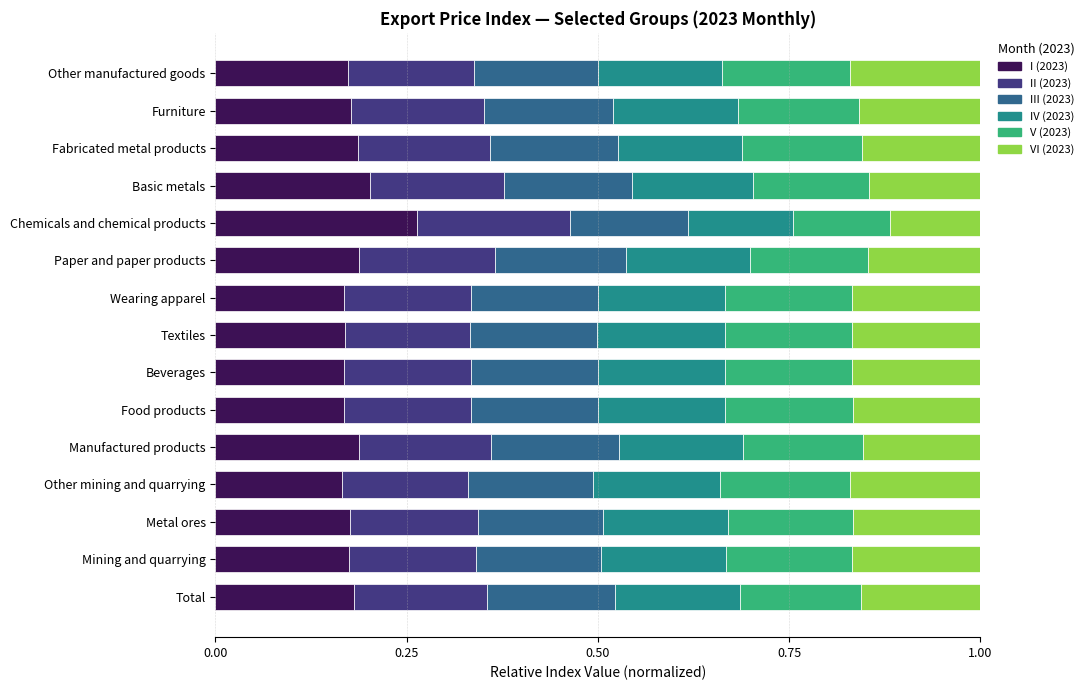

What are all the series names shown in the legend?

I (2023), II (2023), III (2023), IV (2023), V (2023), VI (2023)